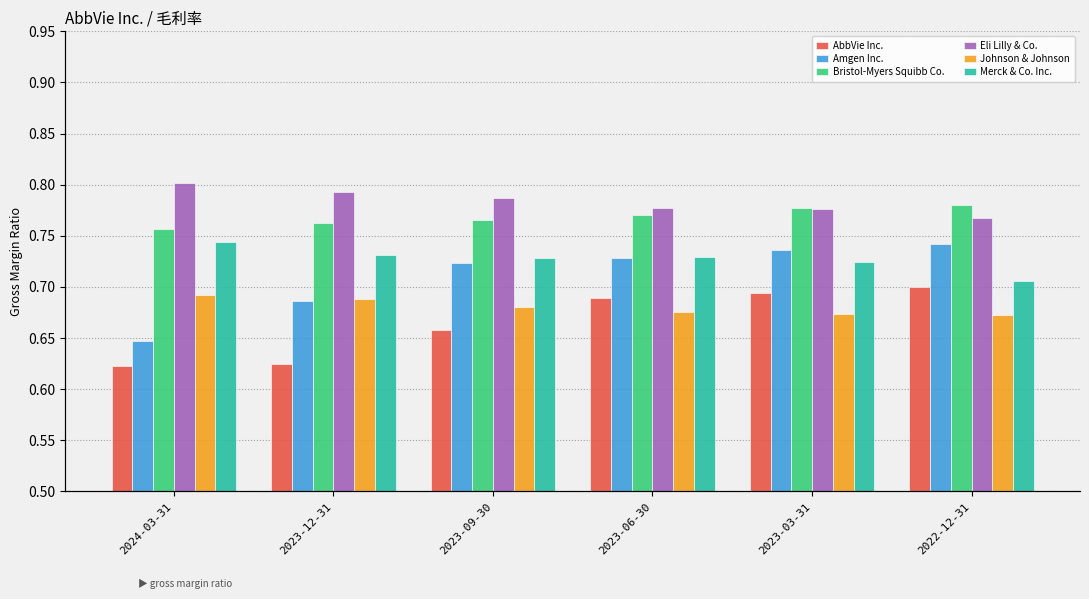

Reading left to right, what are all the values shown in this chart?

AbbVie Inc.: 2024-03-31=0.6	2023-12-31=0.6	2023-09-30=0.7	2023-06-30=0.7	2023-03-31=0.7	2022-12-31=0.7
Amgen Inc.: 2024-03-31=0.6	2023-12-31=0.7	2023-09-30=0.7	2023-06-30=0.7	2023-03-31=0.7	2022-12-31=0.7
Bristol-Myers Squibb Co.: 2024-03-31=0.8	2023-12-31=0.8	2023-09-30=0.8	2023-06-30=0.8	2023-03-31=0.8	2022-12-31=0.8
Eli Lilly & Co.: 2024-03-31=0.8	2023-12-31=0.8	2023-09-30=0.8	2023-06-30=0.8	2023-03-31=0.8	2022-12-31=0.8
Johnson & Johnson: 2024-03-31=0.7	2023-12-31=0.7	2023-09-30=0.7	2023-06-30=0.7	2023-03-31=0.7	2022-12-31=0.7
Merck & Co. Inc.: 2024-03-31=0.7	2023-12-31=0.7	2023-09-30=0.7	2023-06-30=0.7	2023-03-31=0.7	2022-12-31=0.7